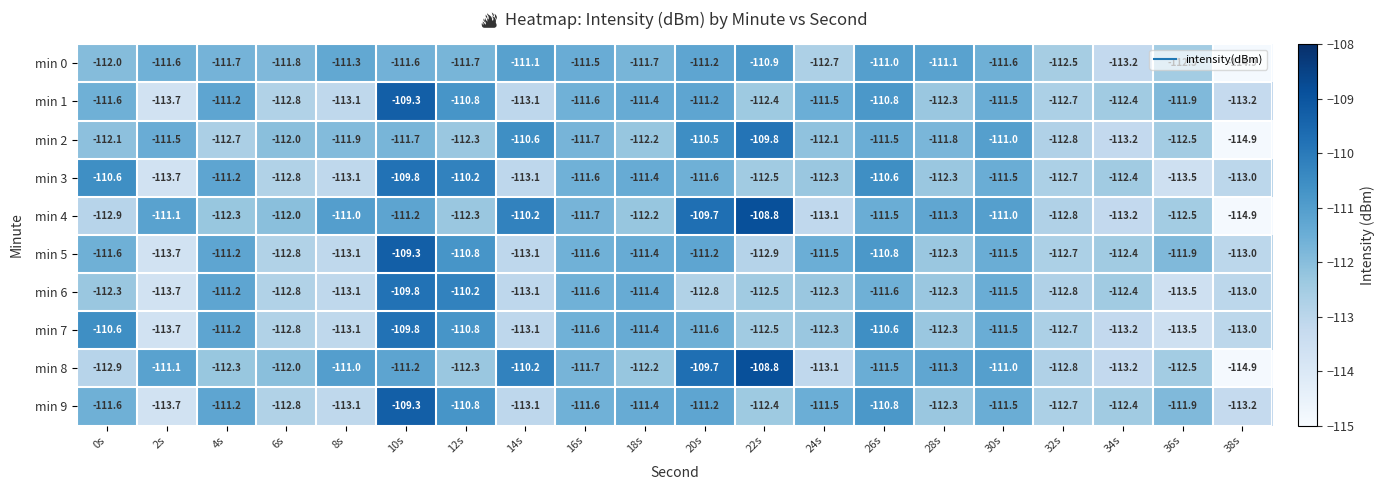

What is the spread (max minus min) of values at 38s?

1.9